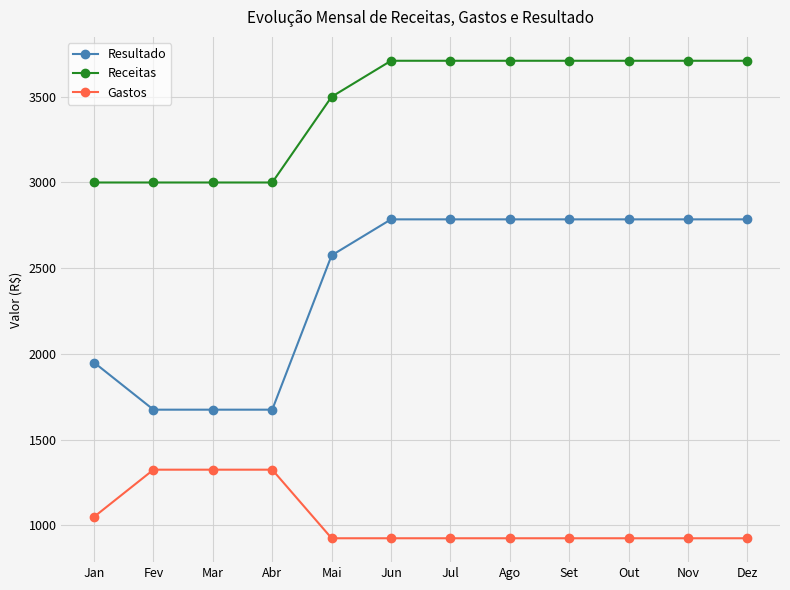

What is the difference between the maximum and second lowest values in the Receitas series?

710